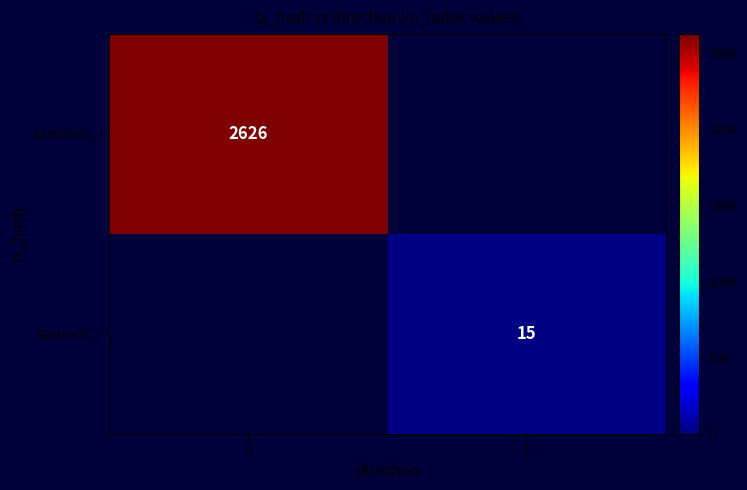

The 62ebce3f... series shows 10 at 1. True or false?

False